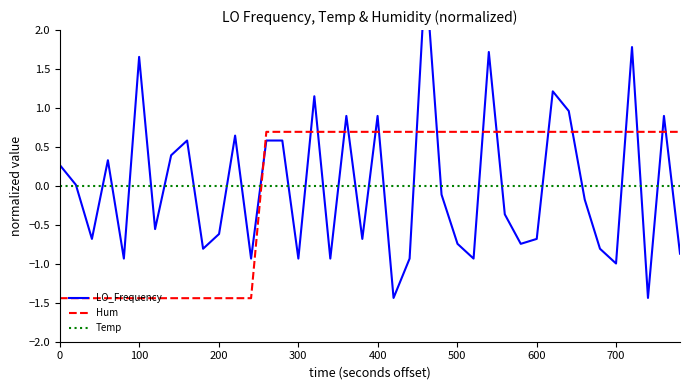

What is the maximum value for LO_Frequency?

2.7